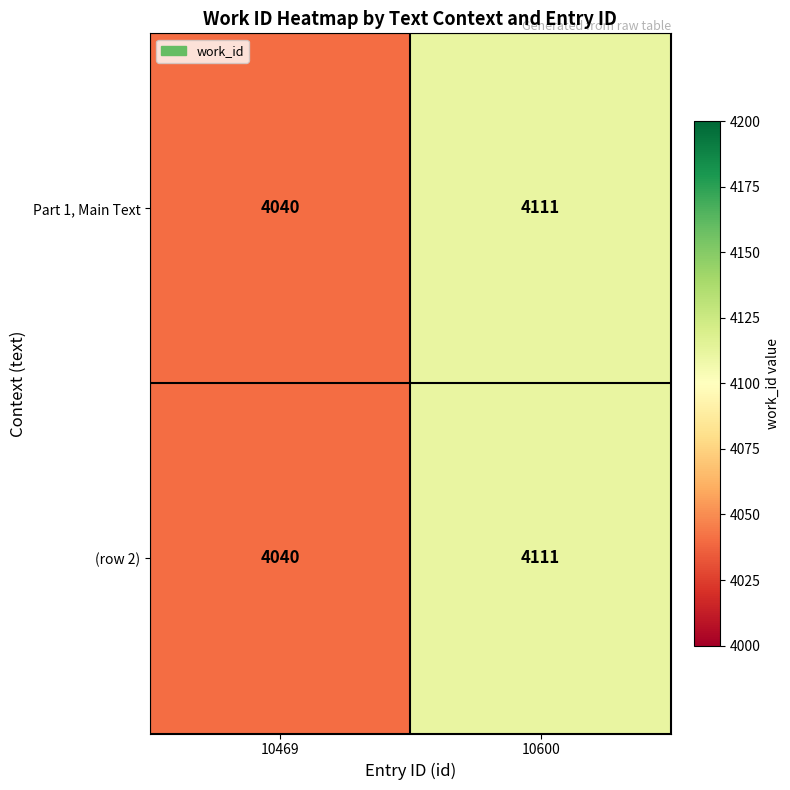

At which label does Part 1, Main Text reach its minimum?

10469